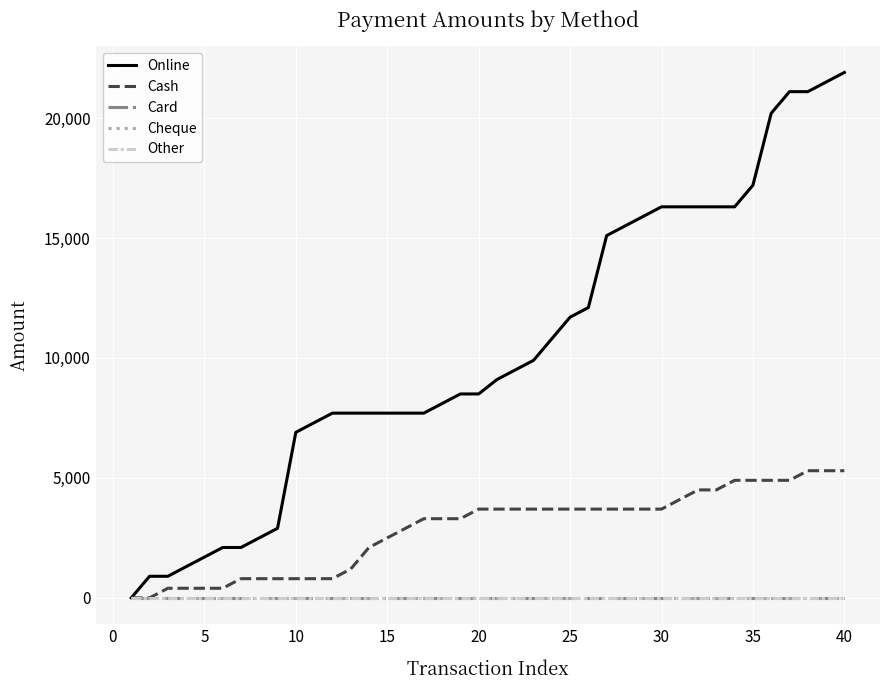

True or false: Other and Cheque intersect in this chart.

False